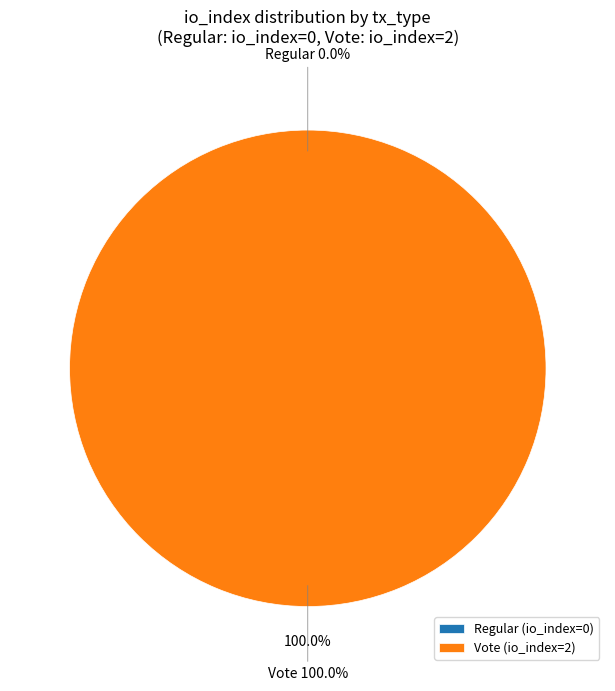

What is the change in value from Regular to Vote?

+2